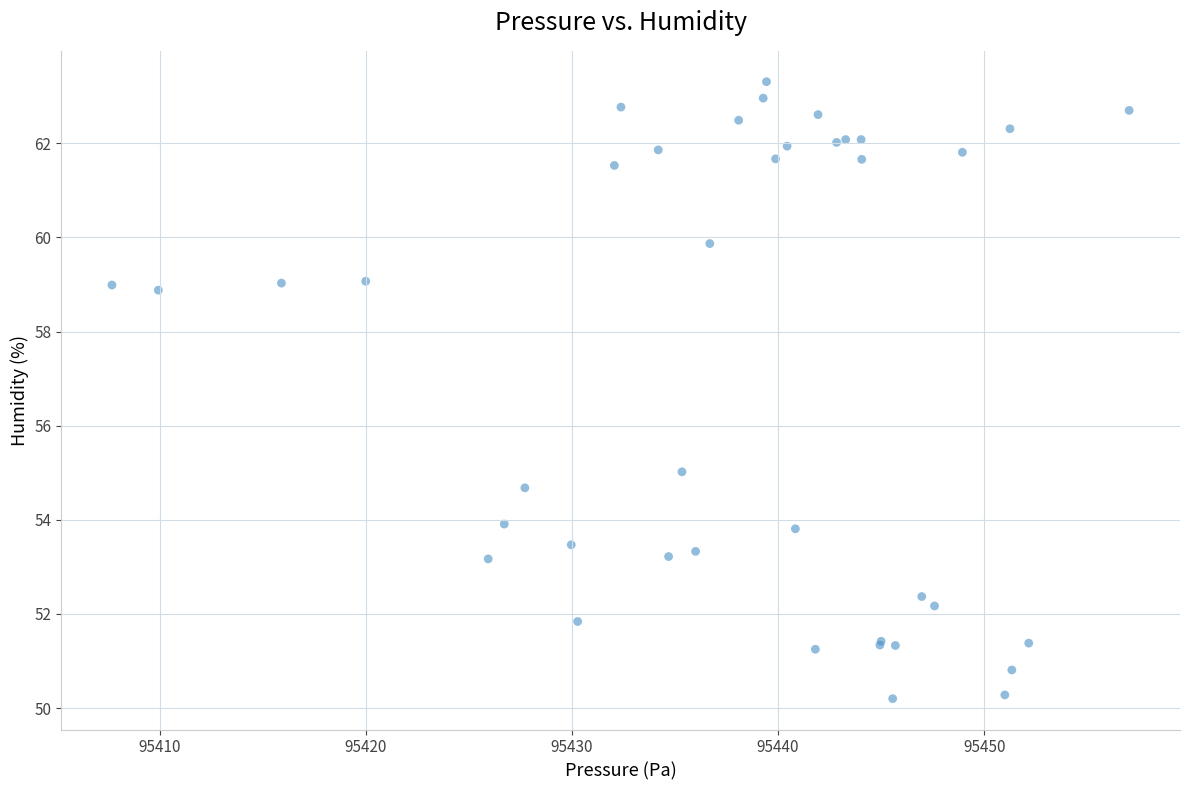

What Y value in the scatter plot is closest to 56?

55.0